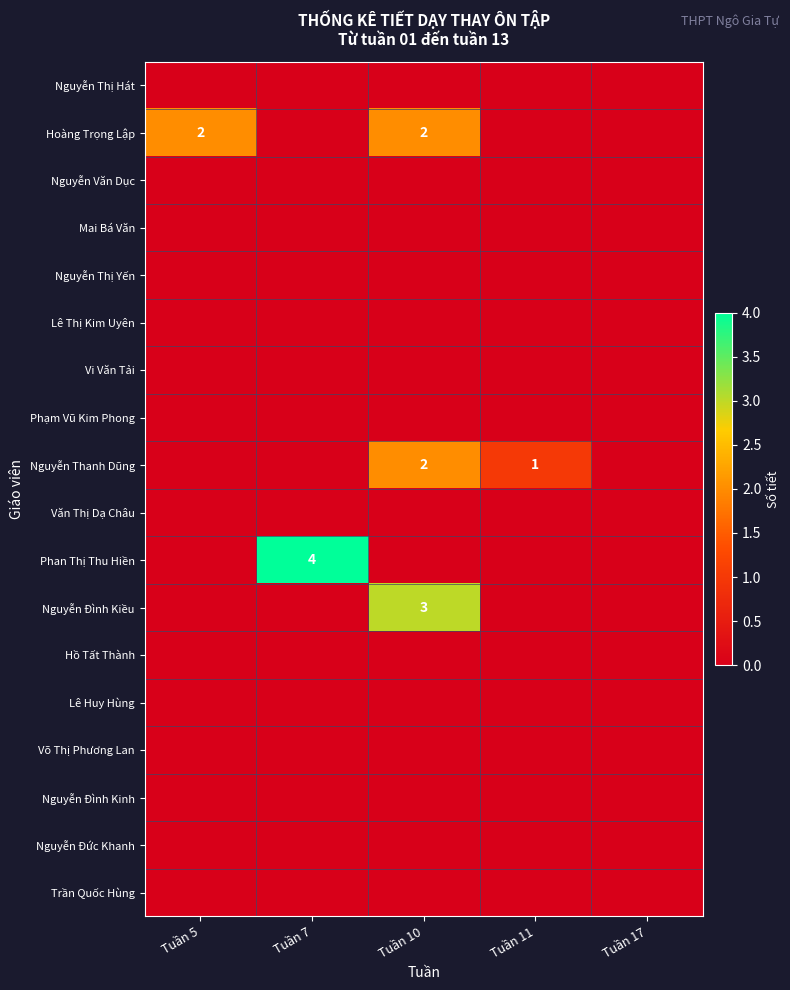

What is the total value across all series at Tuần 10?

7